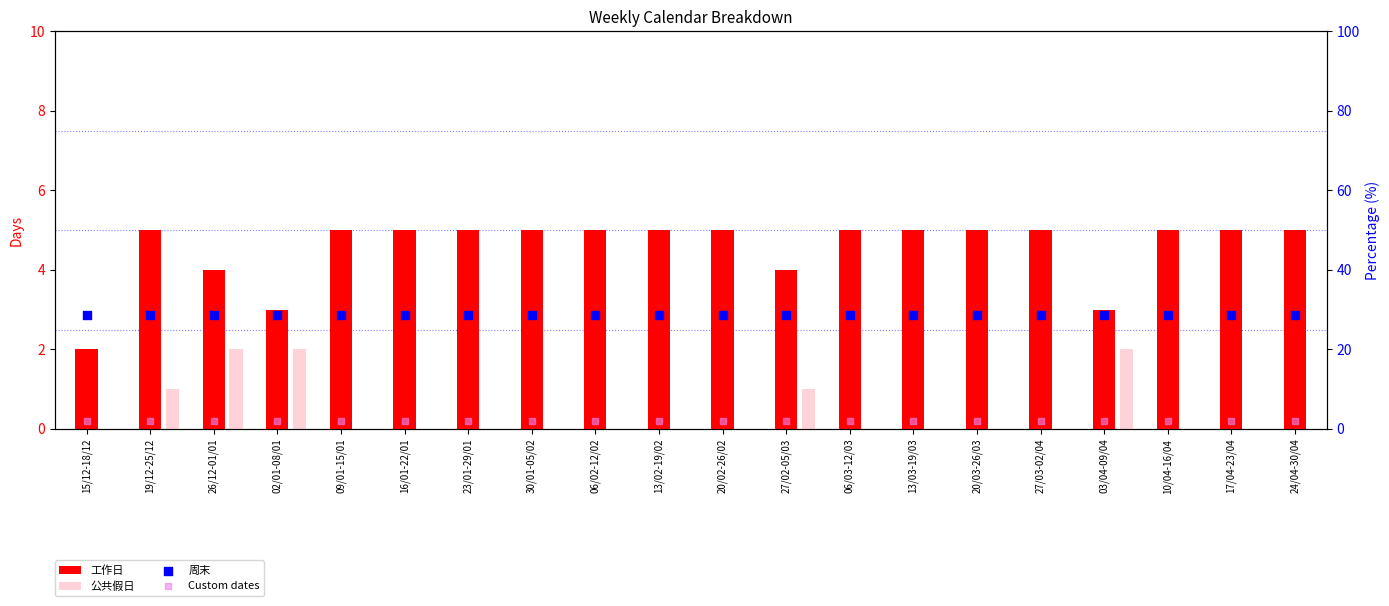

At how many categories does at least one series exceed 15?

20